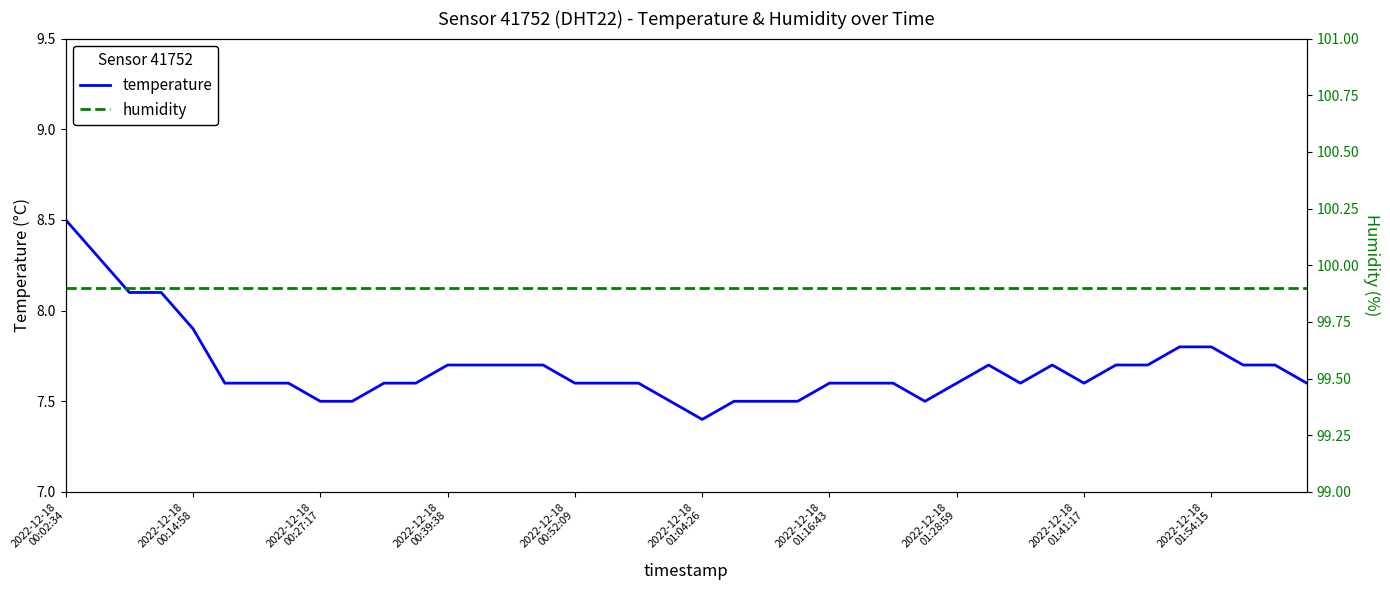

Which series has the largest total across all categories?

humidity